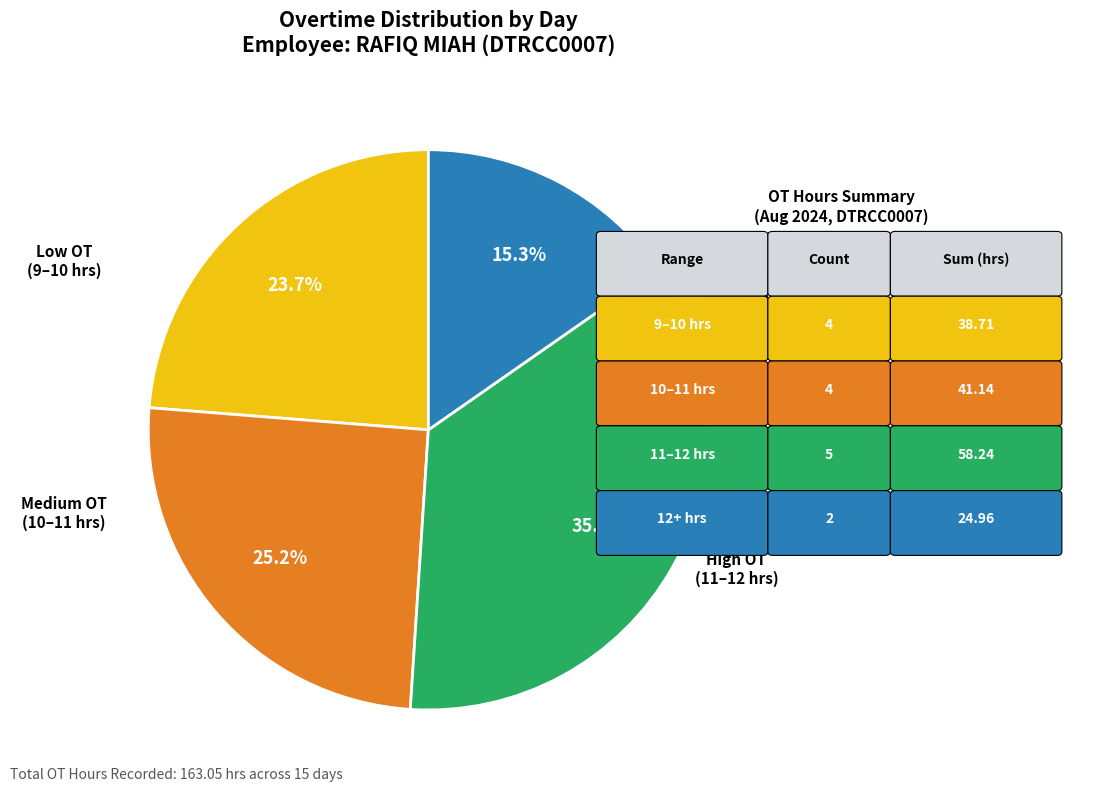

Is there a majority slice in this chart?

No